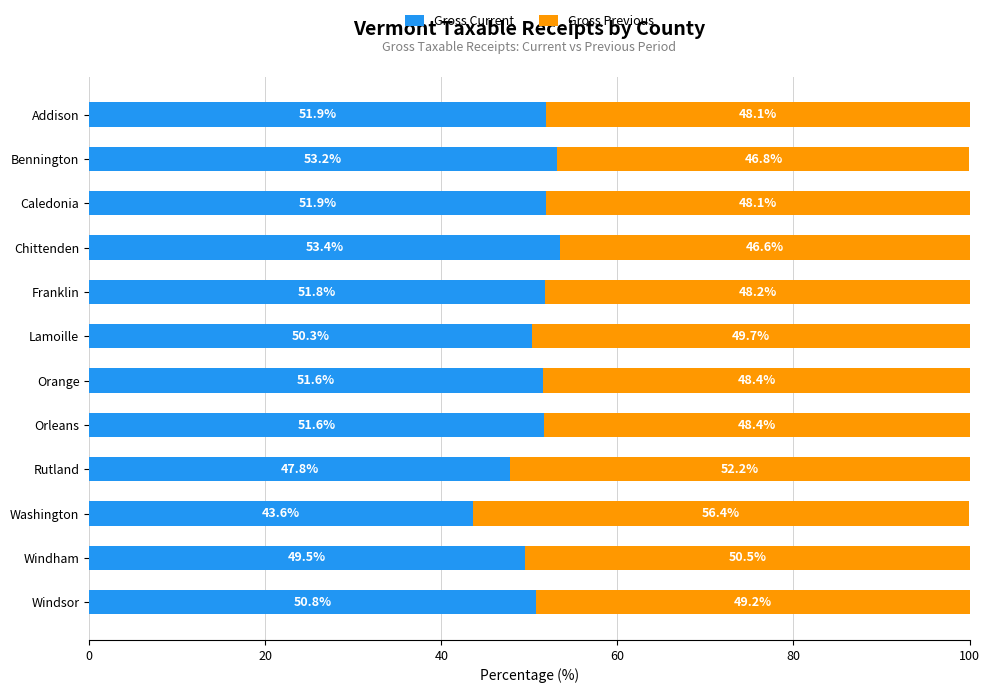

What is the minimum value for Gross Current?

43.6